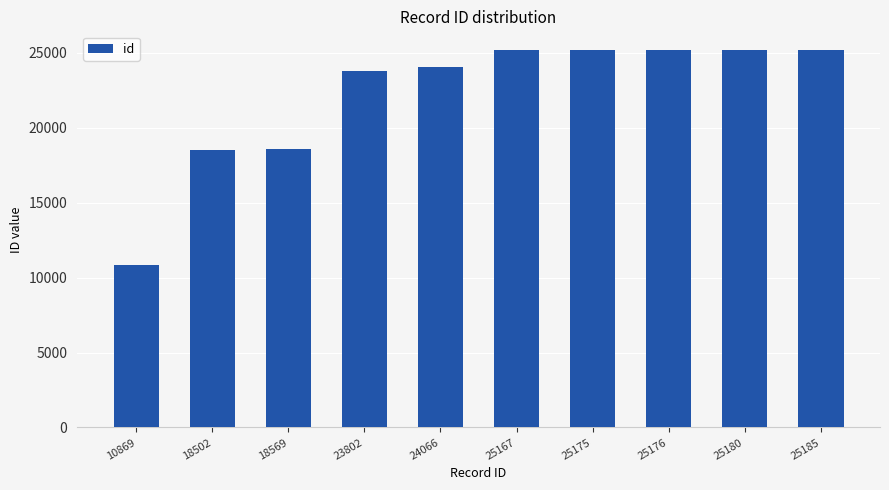

Read the value at 24066, to the nearest 50.

24050